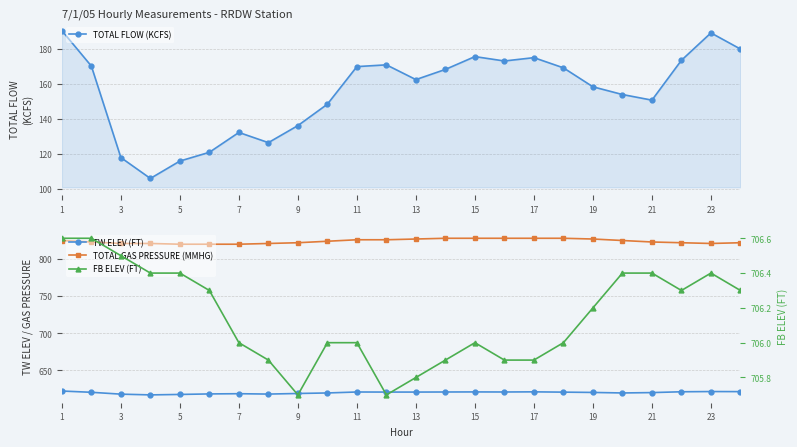

True or false: TOTAL FLOW (KCFS) and TW ELEV (FT) cross at least once.

False